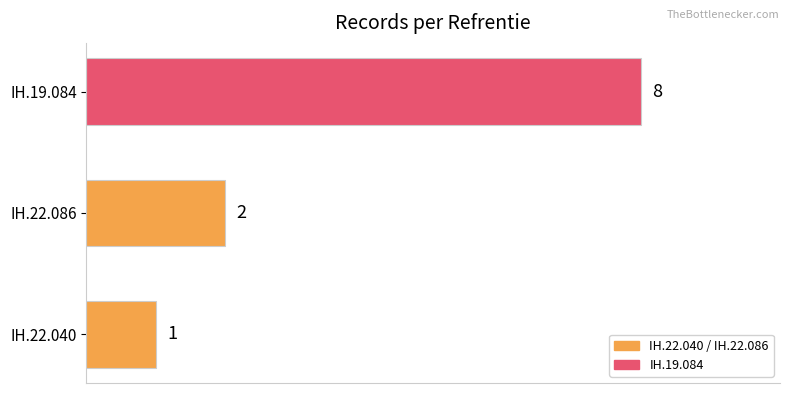

Between IH.19.084 and IH.22.040, which is larger?

IH.19.084